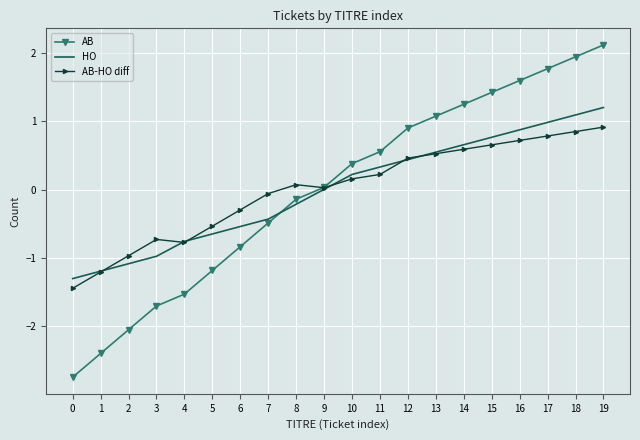

After their last crossing, which series has the higher values: AB-HO diff or AB?

AB